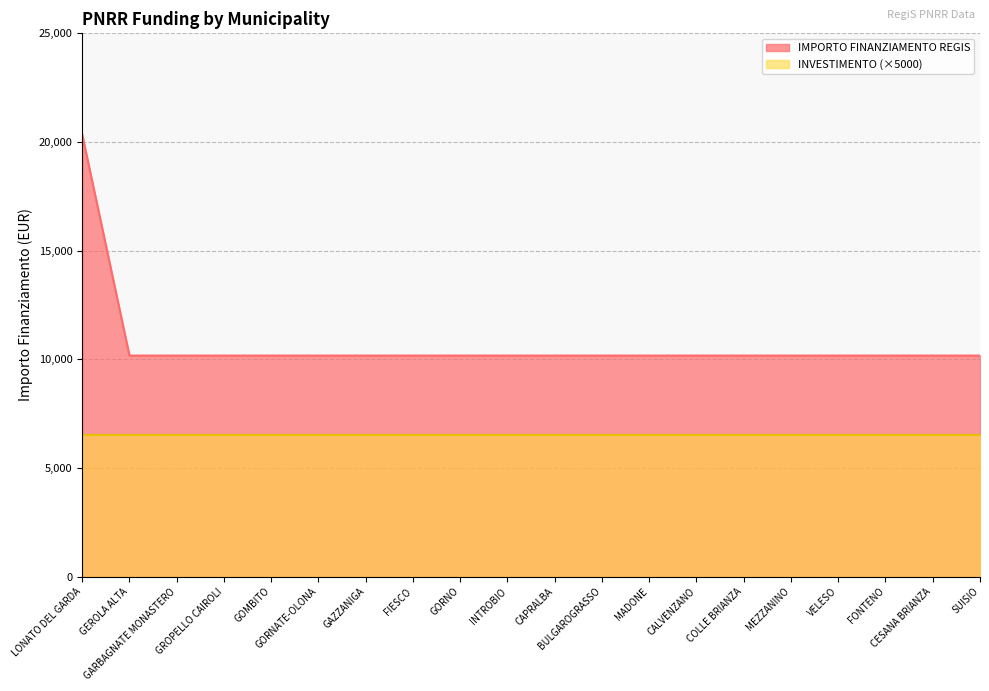

Rank the categories by value from lowest to highest.

GEROLA ALTA, GARBAGNATE MONASTERO, GROPELLO CAIROLI, GOMBITO, GORNATE-OLONA, GAZZANIGA, FIESCO, GORNO, INTROBIO, CAPRALBA, BULGAROGRASSO, MADONE, CALVENZANO, COLLE BRIANZA, MEZZANINO, VELESO, FONTENO, CESANA BRIANZA, SUISIO, LONATO DEL GARDA